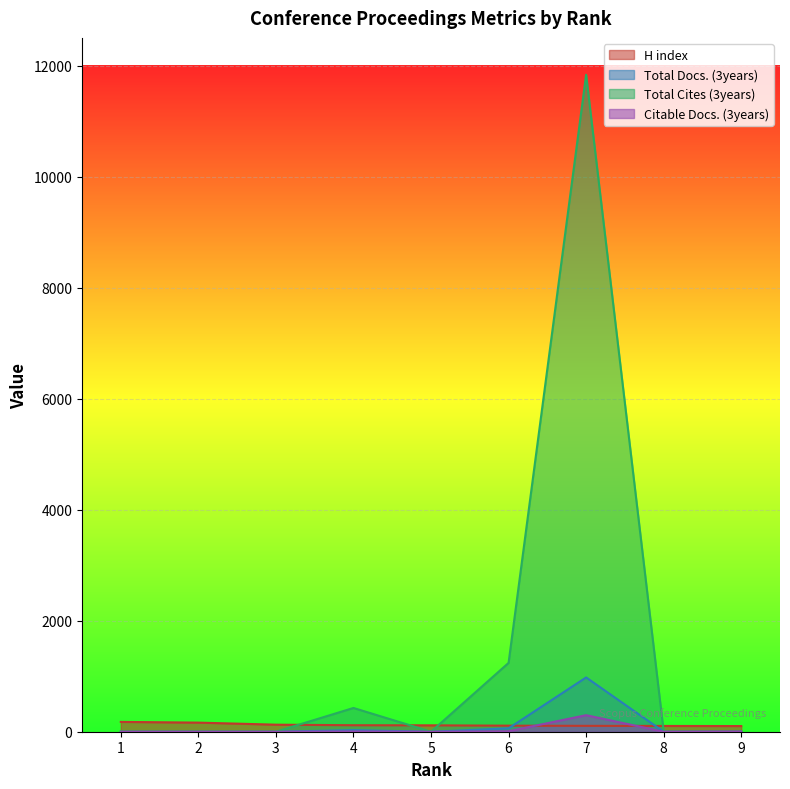

True or false: Citable Docs. (3years) and Total Docs. (3years) intersect in this chart.

False